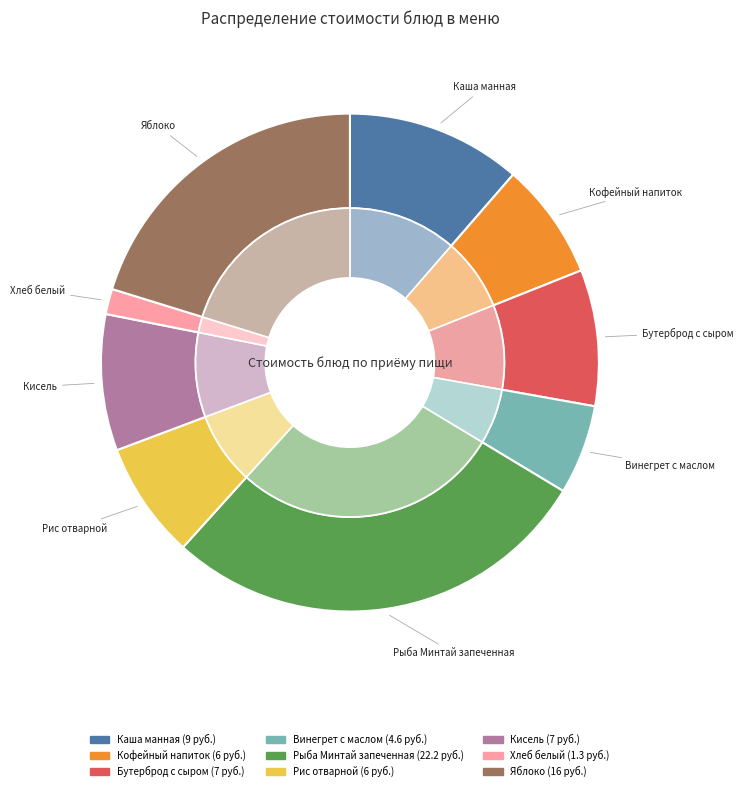

Which category has the smallest portion of the pie?

Хлеб белый